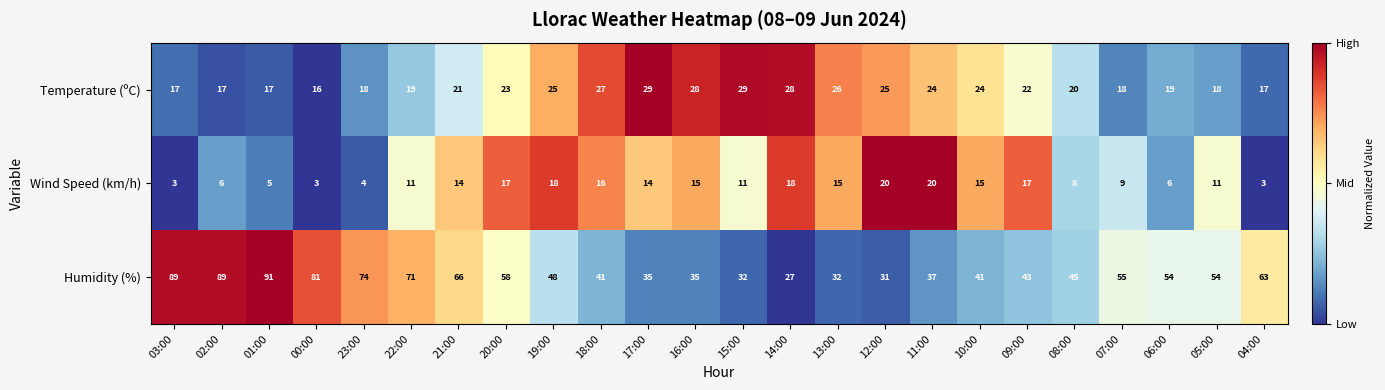

True or false: Temperature (ºC) has a value of 6 at 04:00.

False